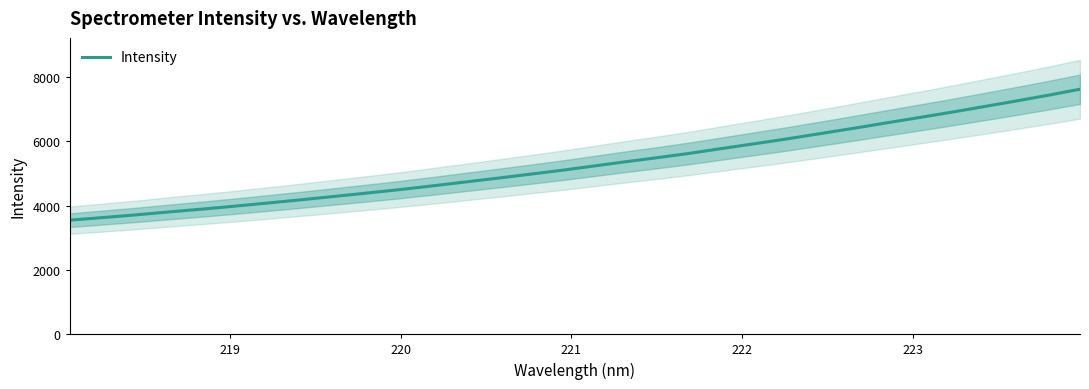

What is the lowest value of the Intensity series?

3545.2